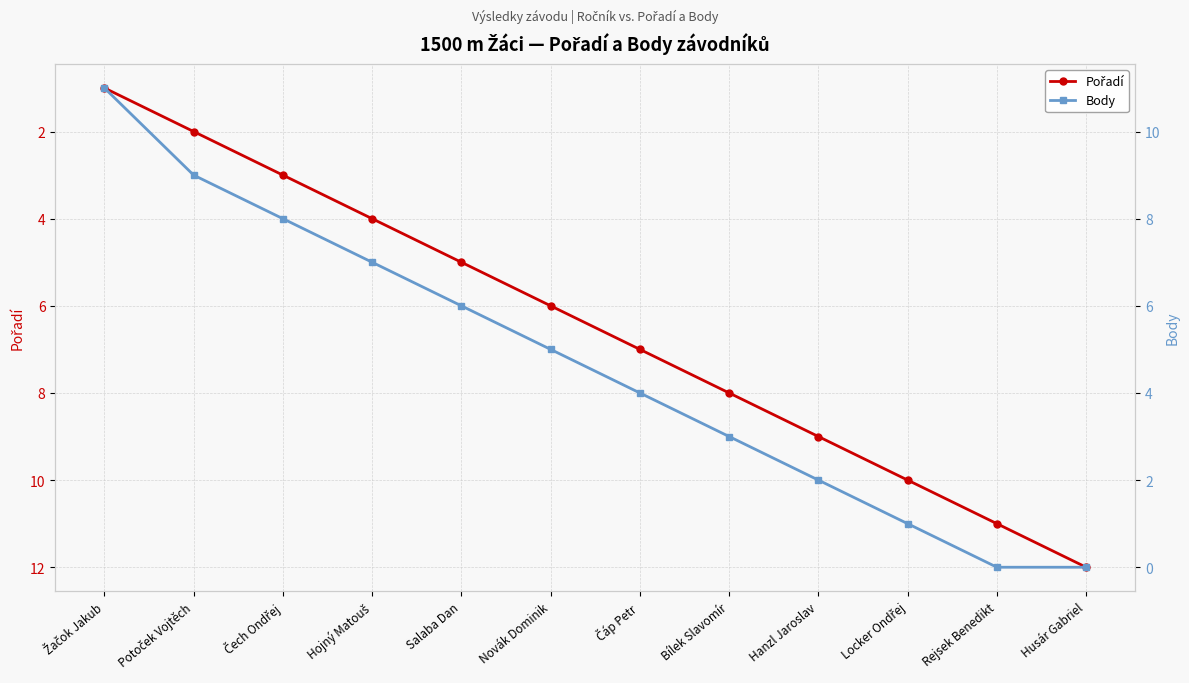

What is the label of the 1st point from the right?

Husár Gabriel